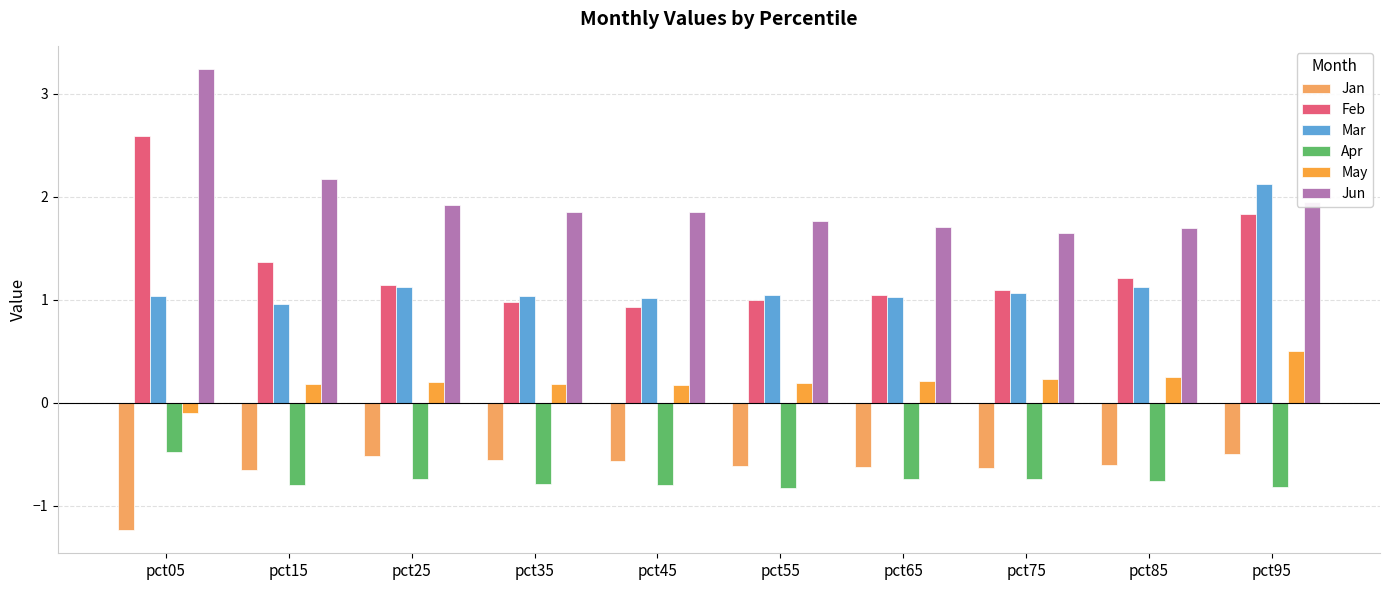

What is the total value across all series at pct35?

2.7